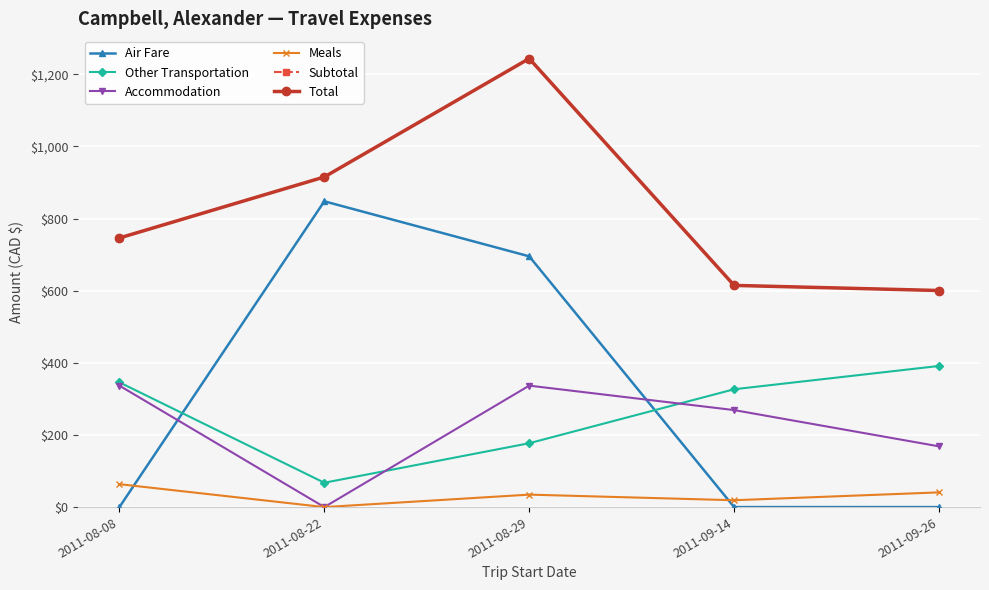

Is this an area chart (filled region under the line)?

No